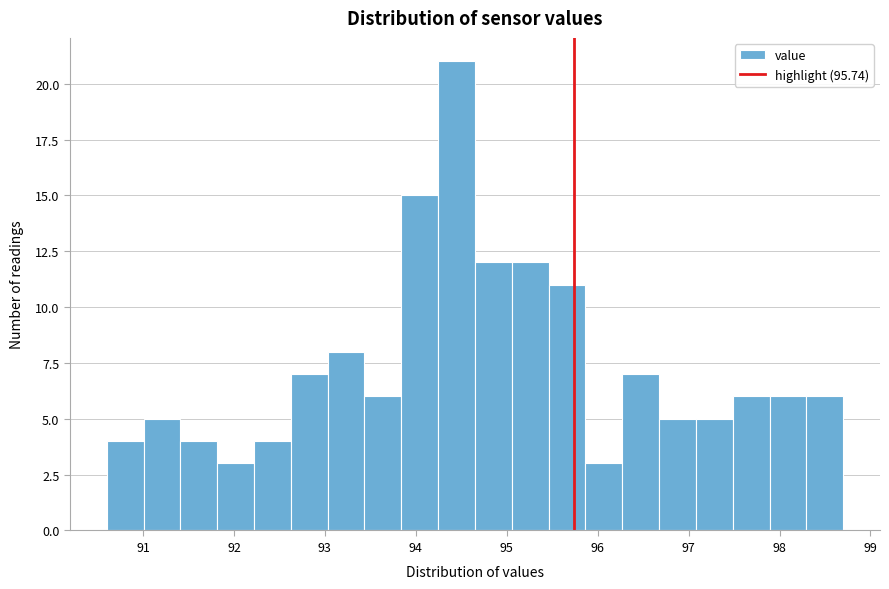

Over which range of the x-axis is the bar tallest?

94.2 to 94.7